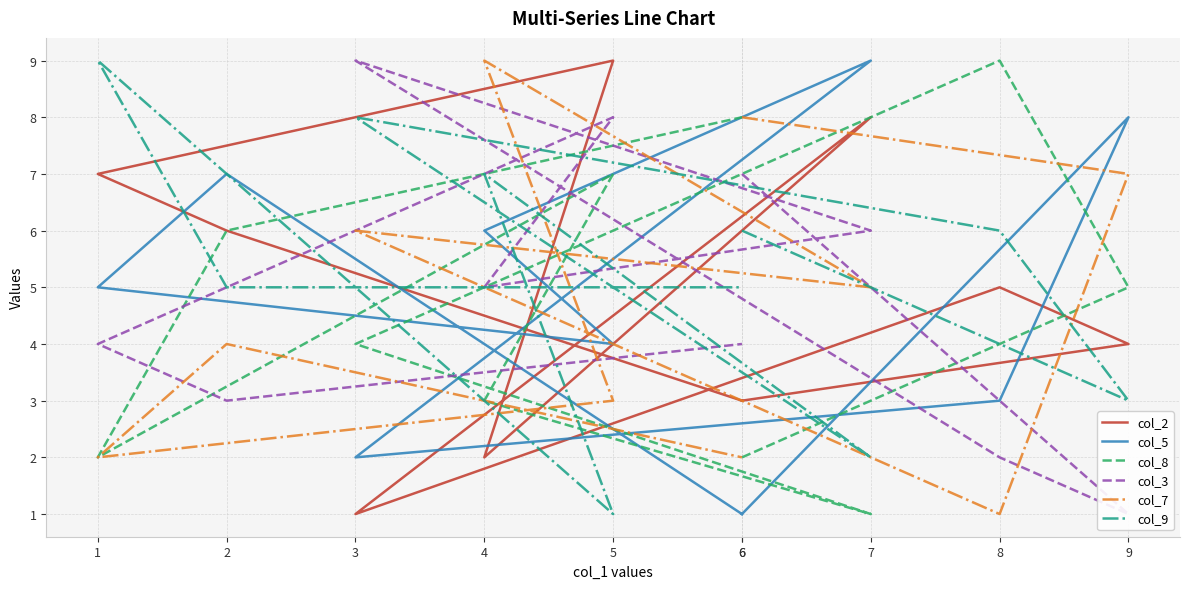

Is the value of col_8 at 4 greater than the value of col_3 at 4?

No